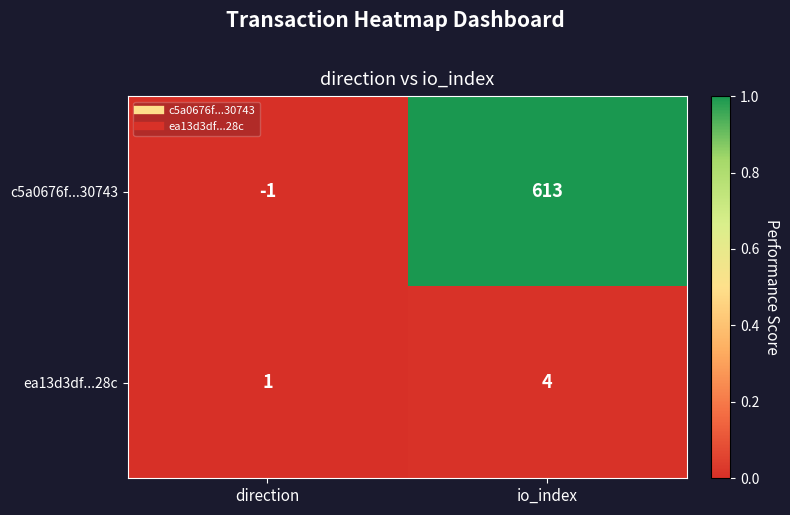

At which category is the sum across all series the highest?

io_index